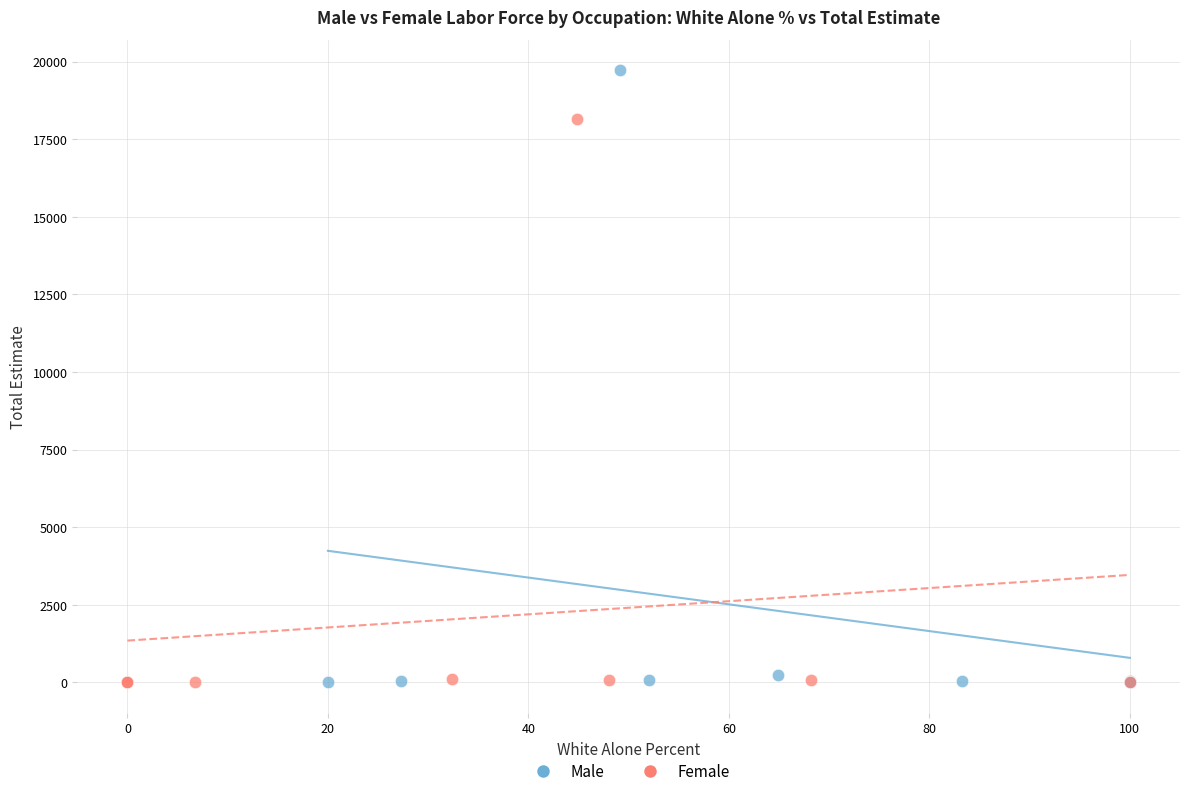

Which series reaches the maximum Y coordinate?

Male